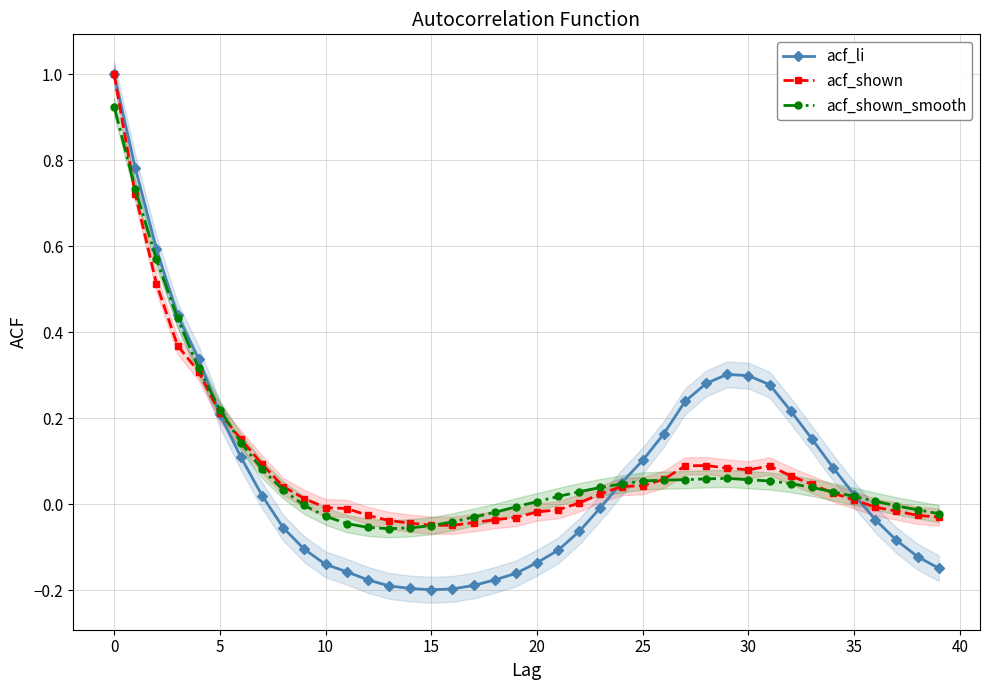

Where is the first local maximum for acf_shown?

28